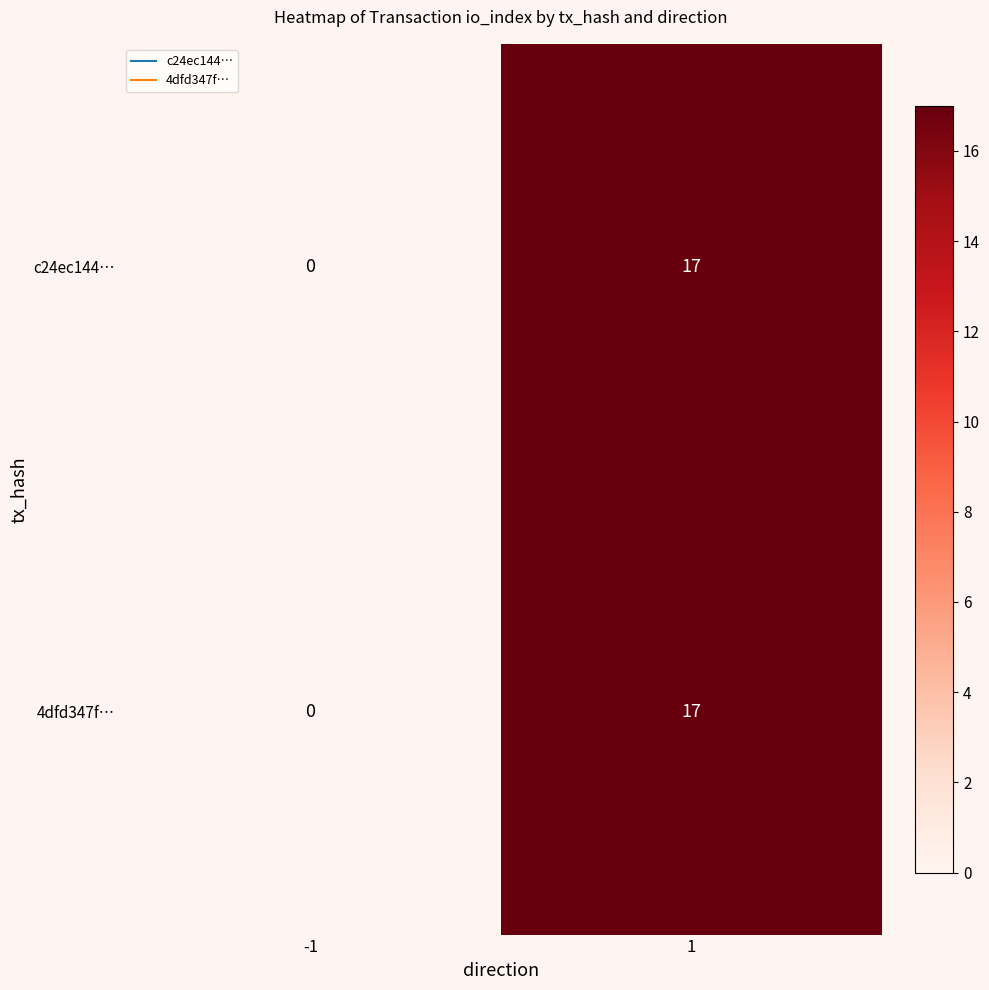

Count the number of data series in this chart.

2